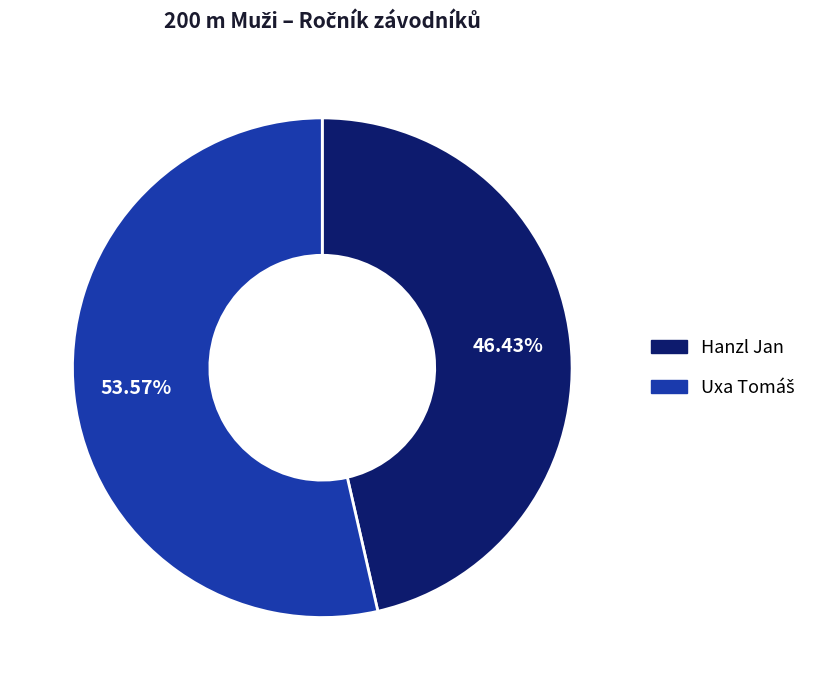

True or false: Hanzl Jan accounts for 46% of the total.

True